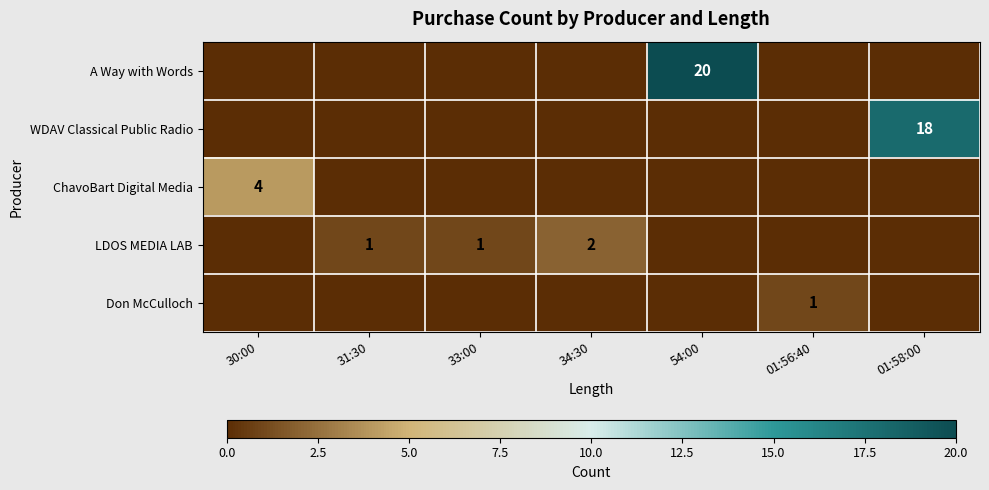

What is the total value across all series at 31:30?

1